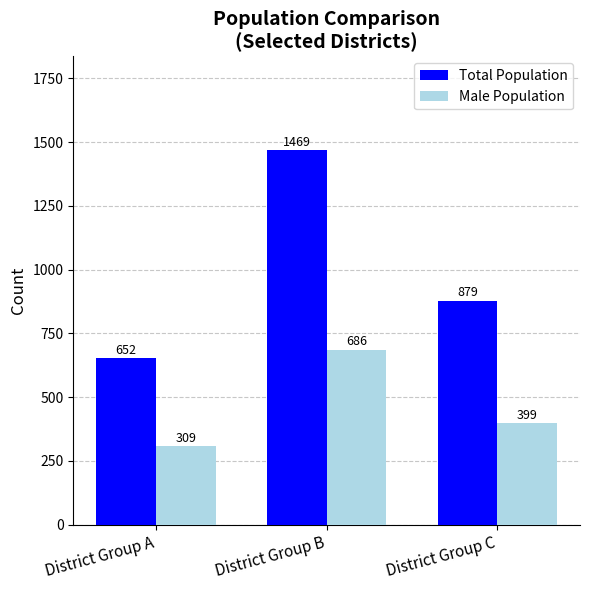

At which category does the chart reach its peak across all series?

District Group B